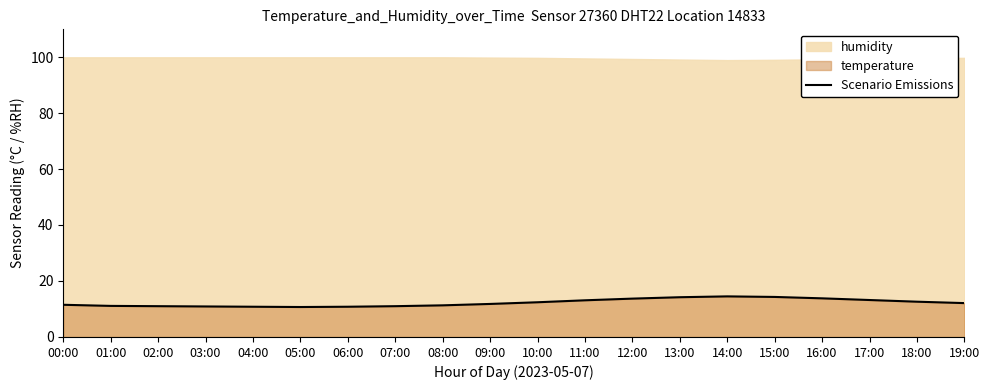

What is the value of the 9th point from the left?

11.3